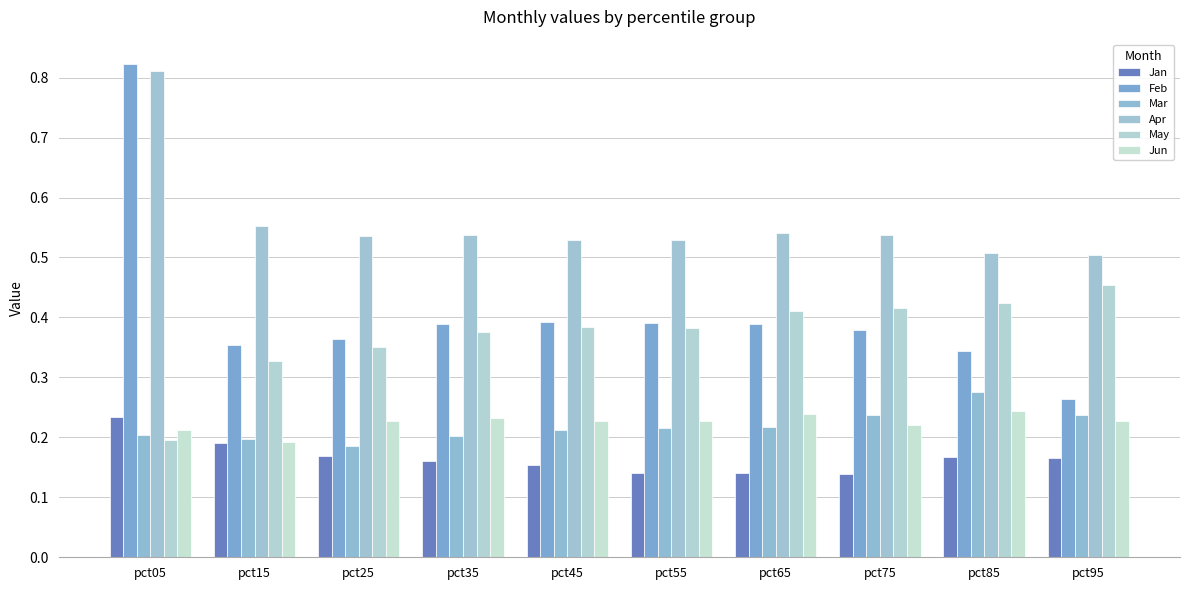

At which label does May reach its minimum?

pct05